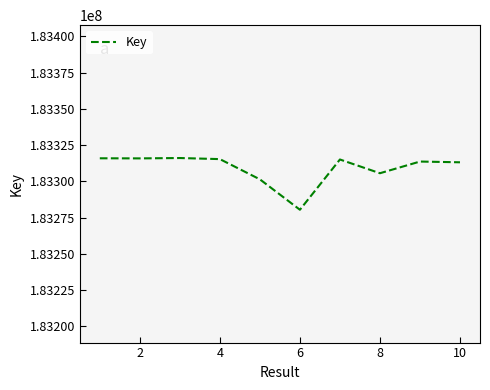

Is this an area chart (filled region under the line)?

No